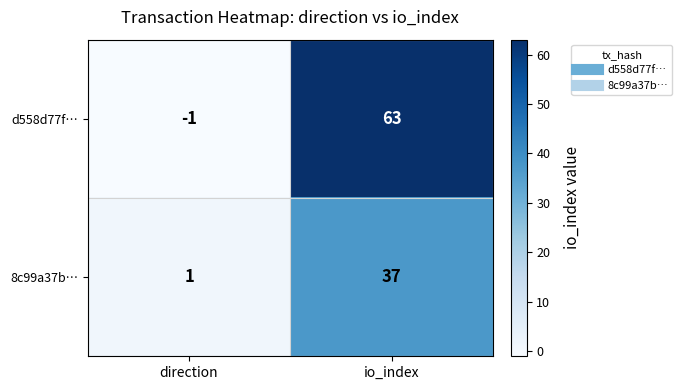

Which series has the largest total across all categories?

d558d77f…